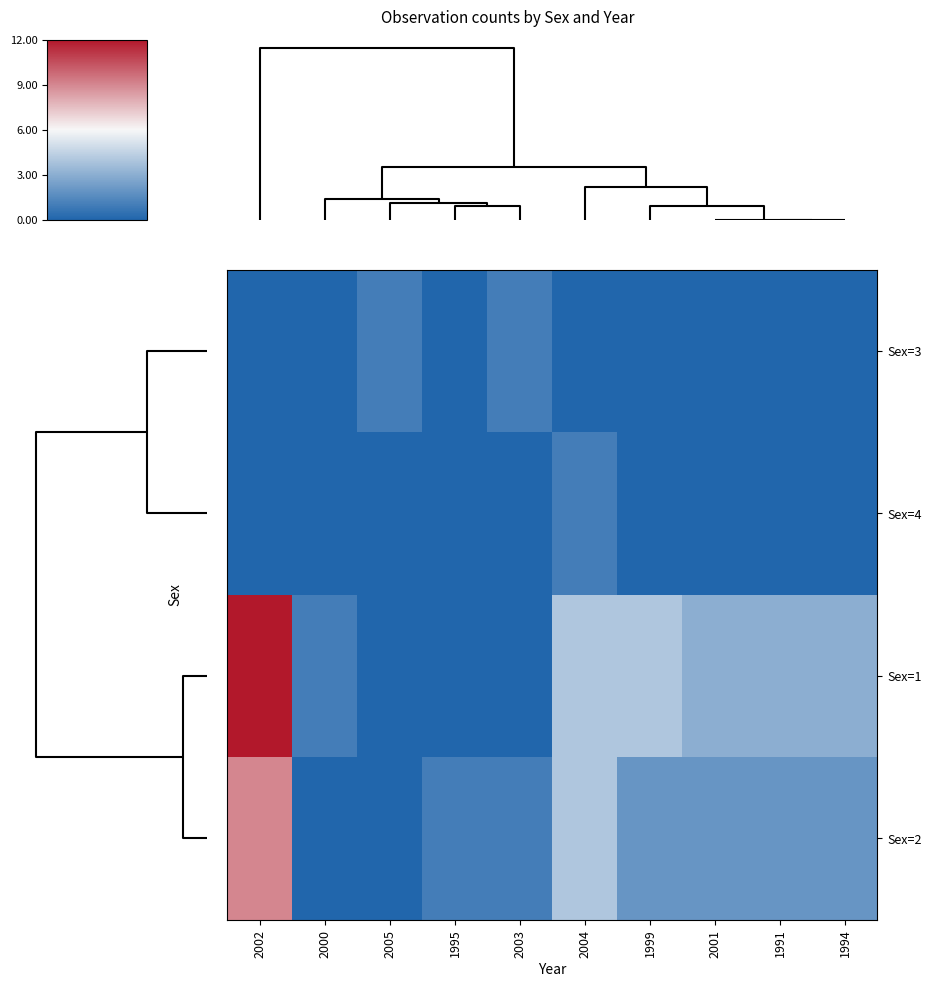

What is the greatest value displayed?

1.0